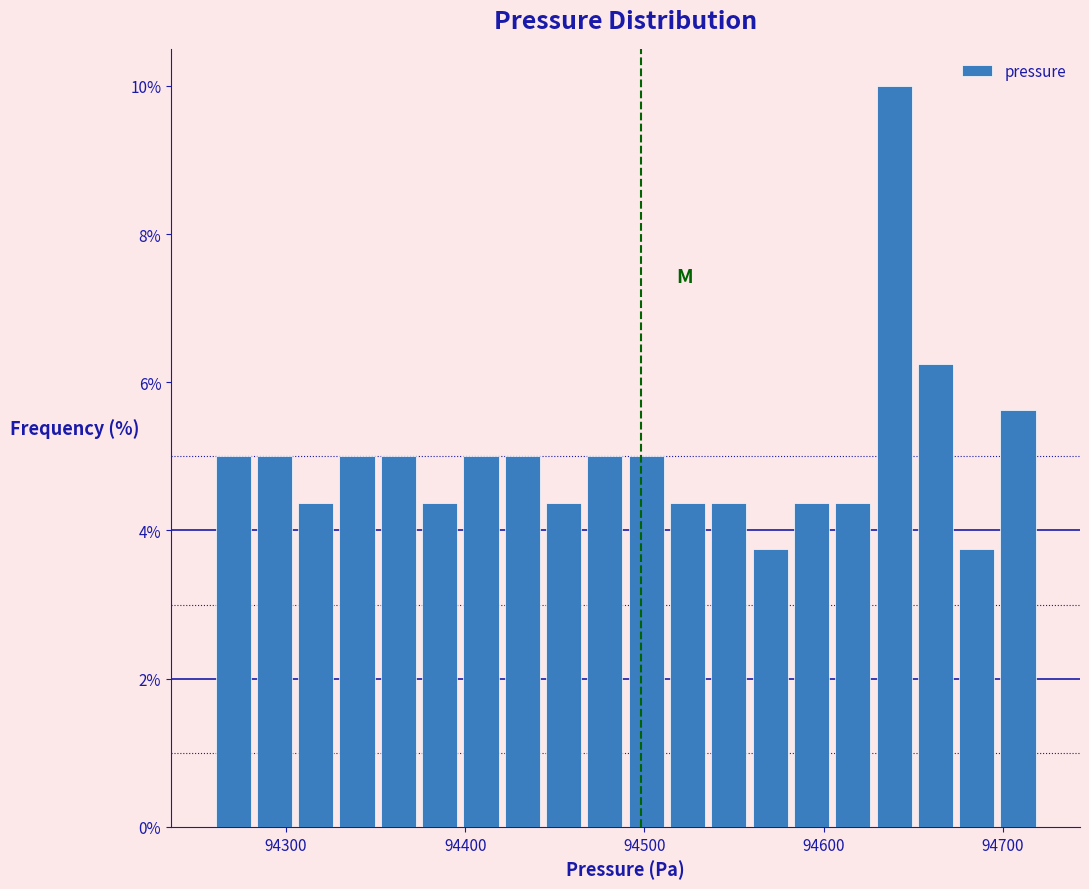

Around what value on the x-axis is the tallest bar? Give the approximate position of its centre, as read against the axis.

94640